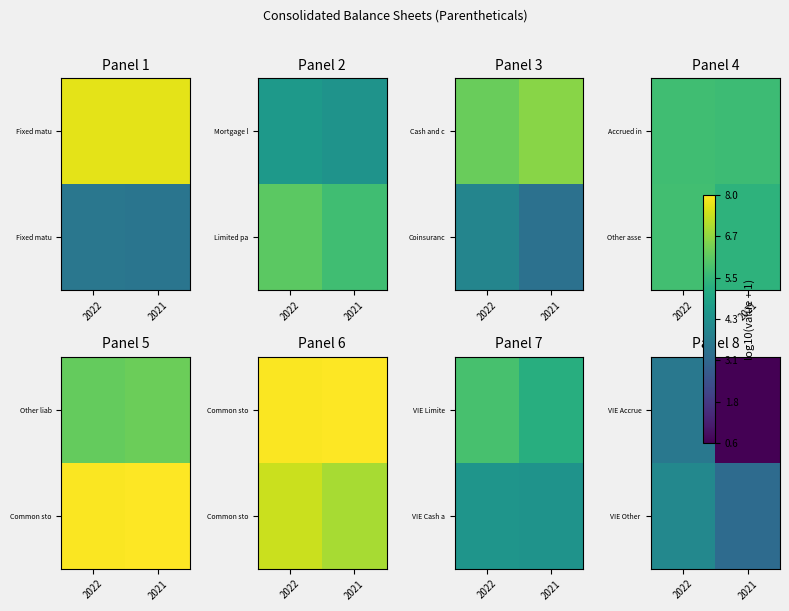

What is the total value across all series at 2022?

7.6